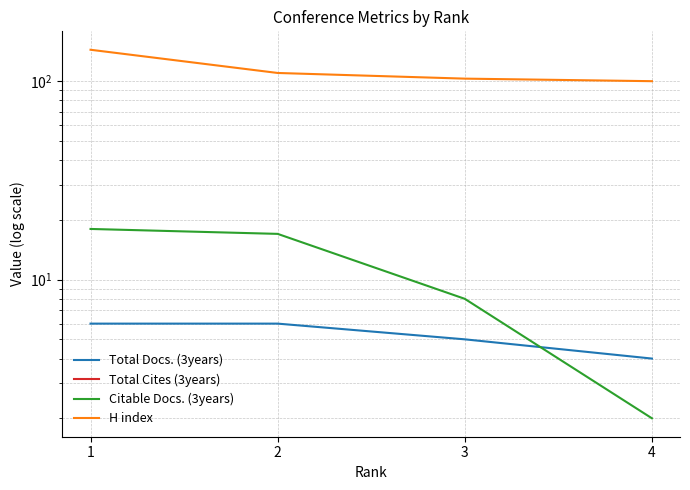

List the series in order of their peak value, highest first.

H index, Citable Docs. (3years), Total Docs. (3years), Total Cites (3years)